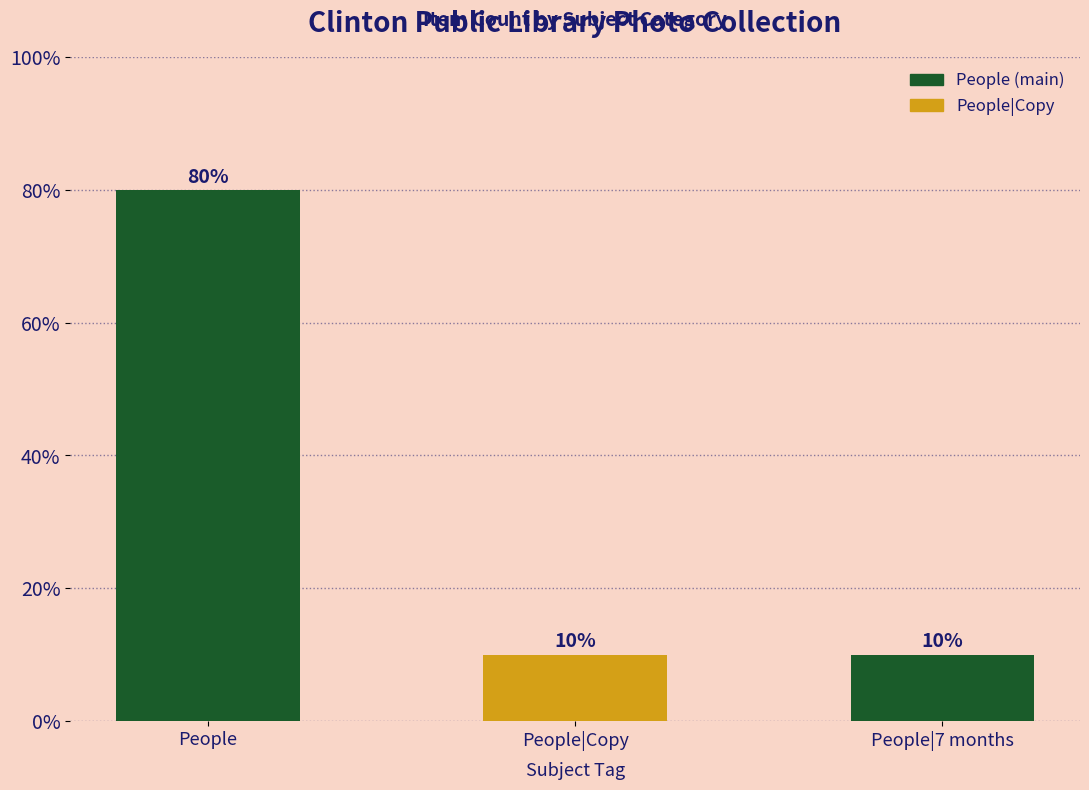

What is the difference between the maximum and second lowest values?

70